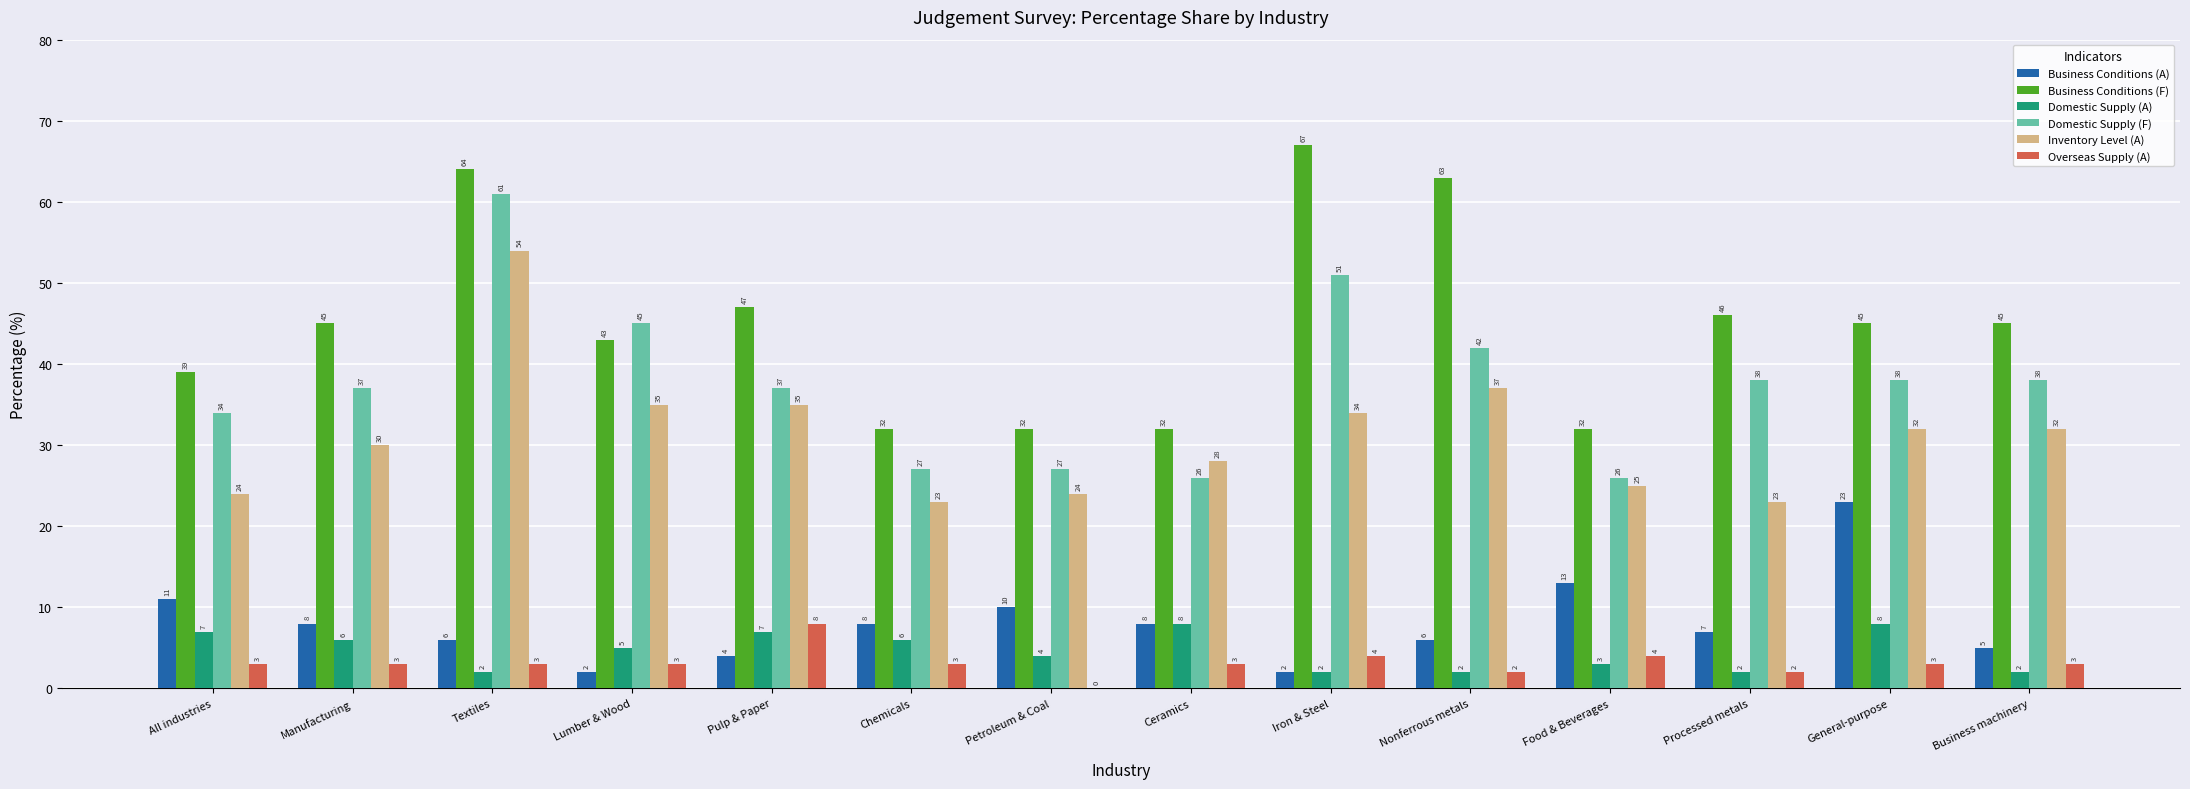

Reading left to right, extract all data points from this chart.

Business Conditions (A): All industries=11	Manufacturing=8	Textiles=6	Lumber & Wood=2	Pulp & Paper=4	Chemicals=8	Petroleum & Coal=10	Ceramics=8	Iron & Steel=2	Nonferrous metals=6	Food & Beverages=13	Processed metals=7	General-purpose=23	Business machinery=5
Business Conditions (F): All industries=39	Manufacturing=45	Textiles=64	Lumber & Wood=43	Pulp & Paper=47	Chemicals=32	Petroleum & Coal=32	Ceramics=32	Iron & Steel=67	Nonferrous metals=63	Food & Beverages=32	Processed metals=46	General-purpose=45	Business machinery=45
Domestic Supply (A): All industries=7	Manufacturing=6	Textiles=2	Lumber & Wood=5	Pulp & Paper=7	Chemicals=6	Petroleum & Coal=4	Ceramics=8	Iron & Steel=2	Nonferrous metals=2	Food & Beverages=3	Processed metals=2	General-purpose=8	Business machinery=2
Domestic Supply (F): All industries=34	Manufacturing=37	Textiles=61	Lumber & Wood=45	Pulp & Paper=37	Chemicals=27	Petroleum & Coal=27	Ceramics=26	Iron & Steel=51	Nonferrous metals=42	Food & Beverages=26	Processed metals=38	General-purpose=38	Business machinery=38
Inventory Level (A): All industries=24	Manufacturing=30	Textiles=54	Lumber & Wood=35	Pulp & Paper=35	Chemicals=23	Petroleum & Coal=24	Ceramics=28	Iron & Steel=34	Nonferrous metals=37	Food & Beverages=25	Processed metals=23	General-purpose=32	Business machinery=32
Overseas Supply (A): All industries=3	Manufacturing=3	Textiles=3	Lumber & Wood=3	Pulp & Paper=8	Chemicals=3	Petroleum & Coal=0	Ceramics=3	Iron & Steel=4	Nonferrous metals=2	Food & Beverages=4	Processed metals=2	General-purpose=3	Business machinery=3